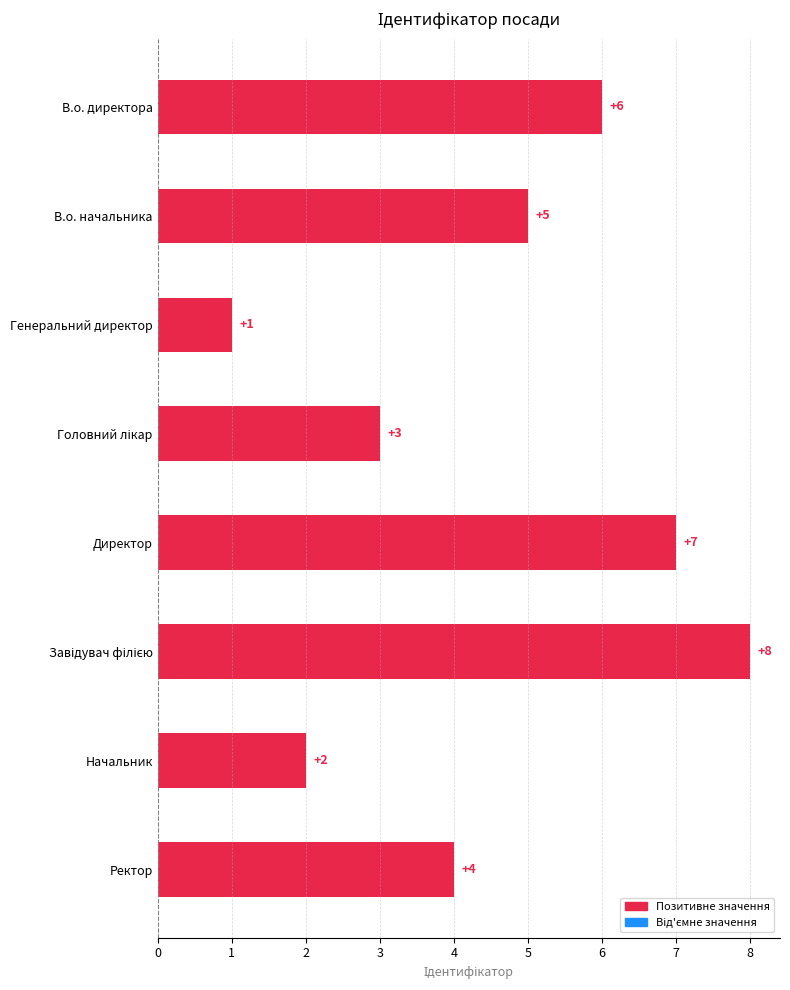

Does the chart contain any negative values?

No